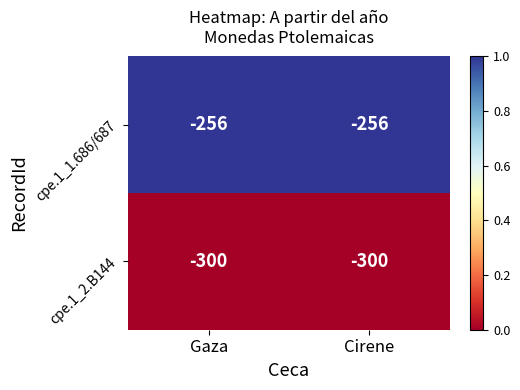

Is the value of cpe.1_2.B144 at Gaza greater than the value of cpe.1_1.686/687 at Gaza?

No